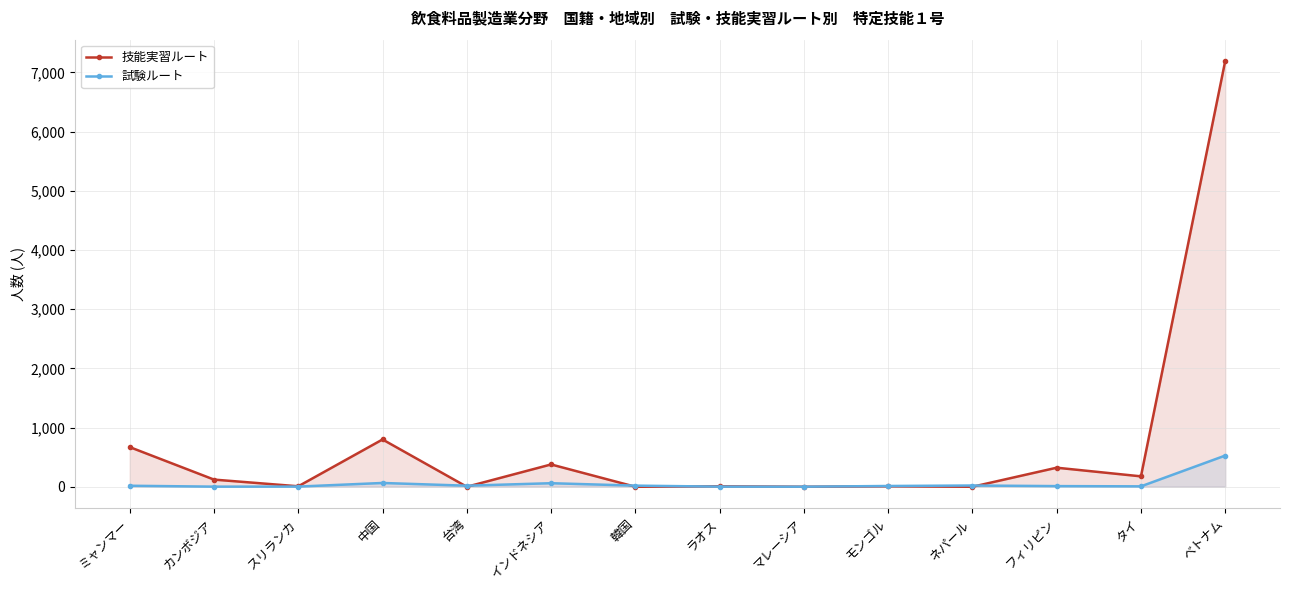

At which category does the chart reach its minimum across all series?

台湾